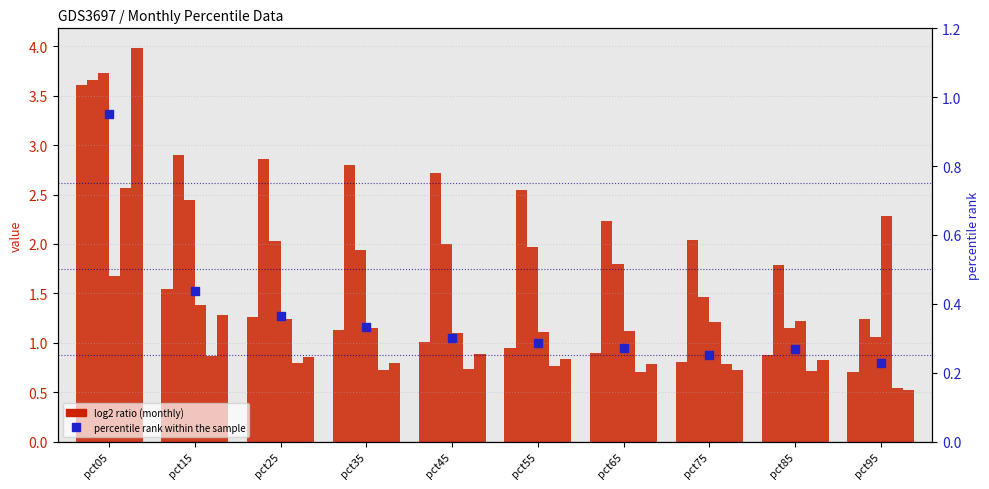

What is the total value across all series at pct15?

9.3